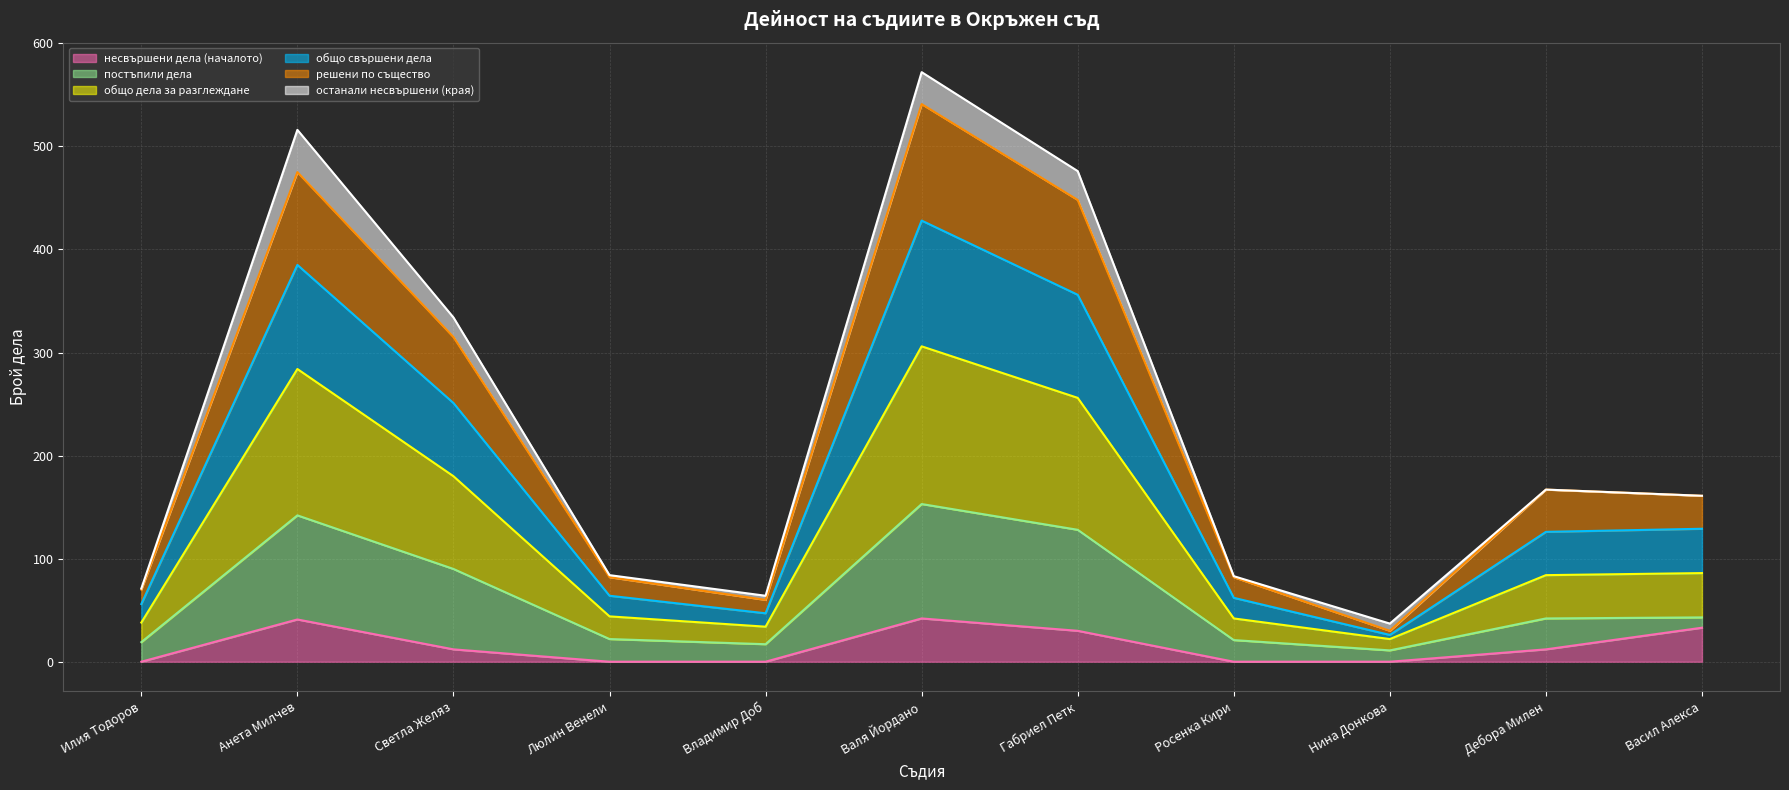

The несвършени дела (началото) series shows 63 at Валя Йордано. True or false?

False